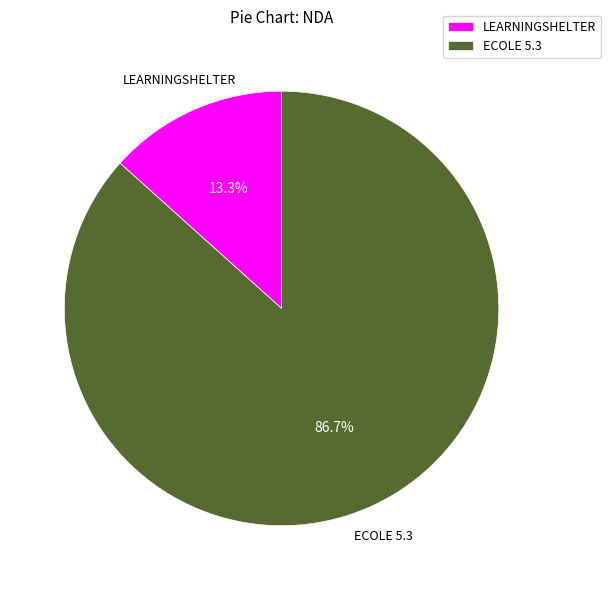

To the nearest percent, what is the combined percentage of LEARNINGSHELTER and ECOLE 5.3?

100%